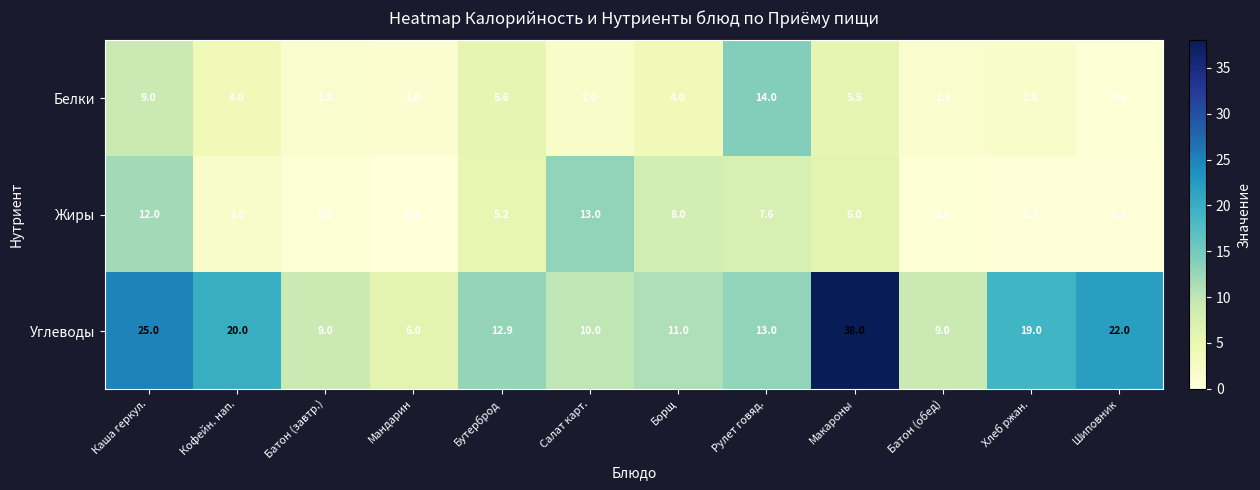

Which category has the highest value in the Белки series?

Рулет говяд.